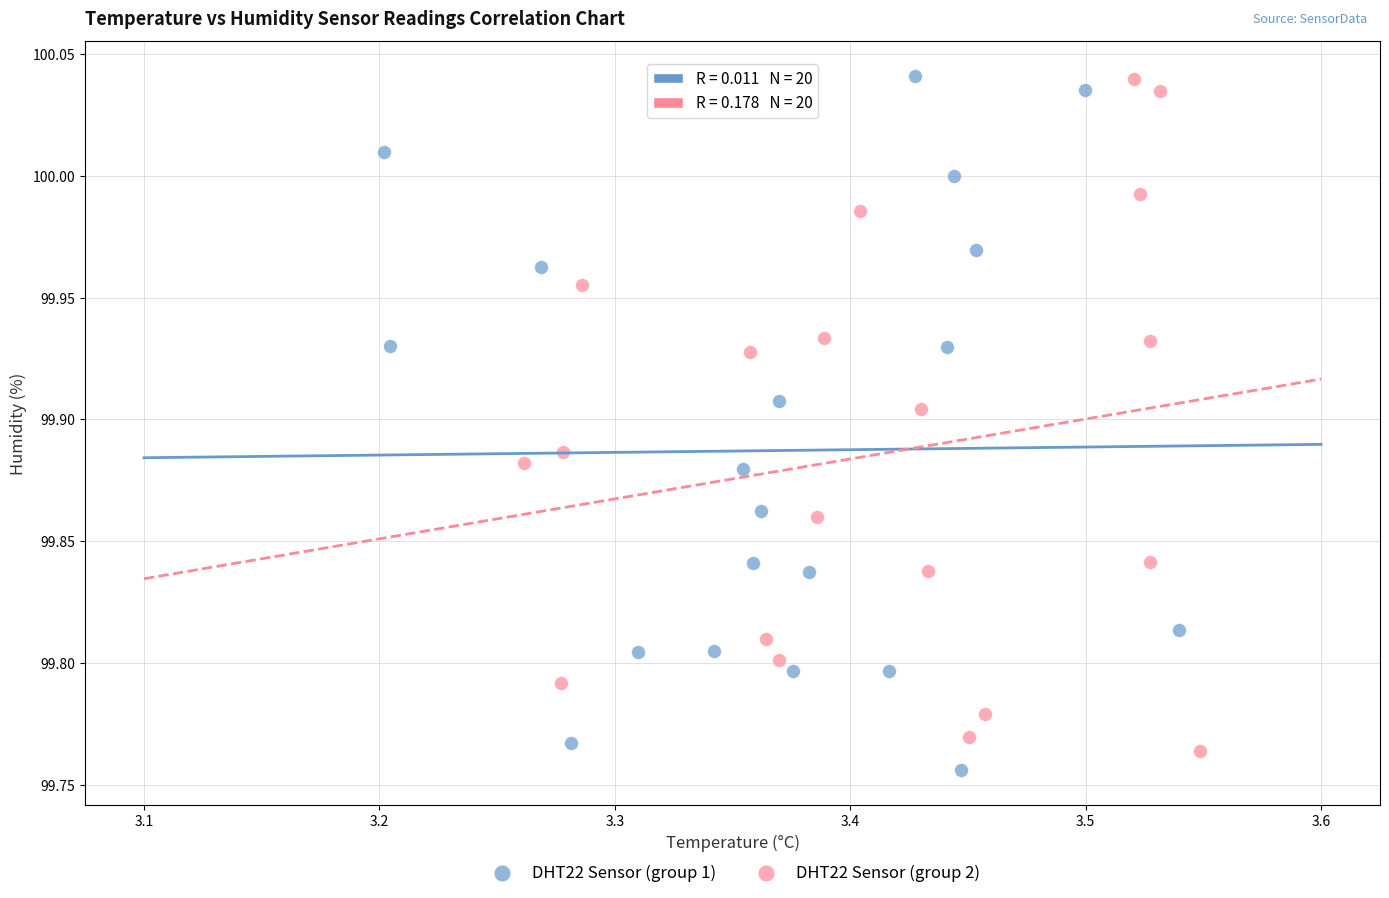

What are all the series names shown in the legend?

DHT22 Sensor (group 1), DHT22 Sensor (group 2)